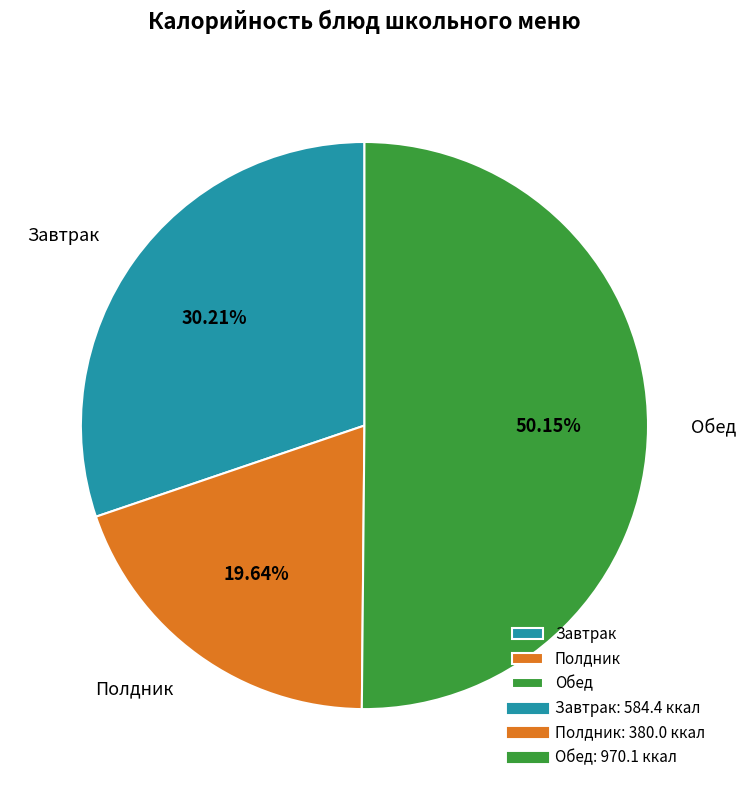

Which has a higher value, Обед or Завтрак?

Обед